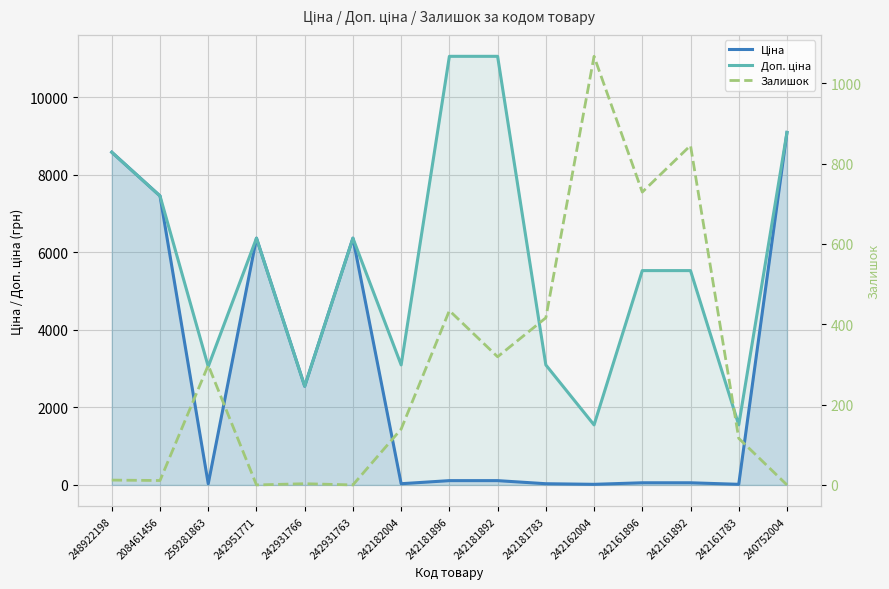

What is the average value of the Залишок series?

292.6